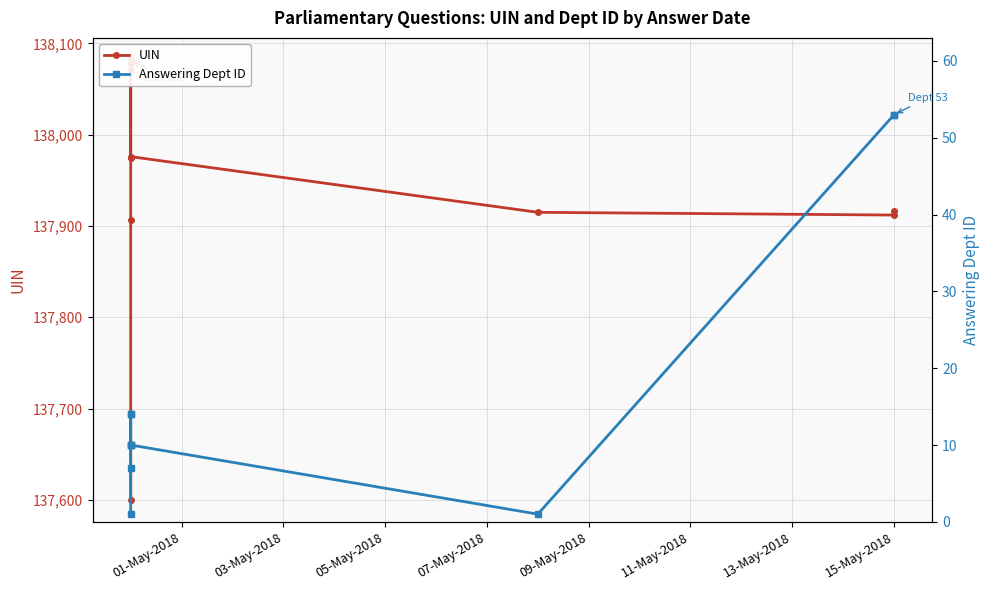

The Answering Dept ID series shows 36 at 15-May-2018. True or false?

False